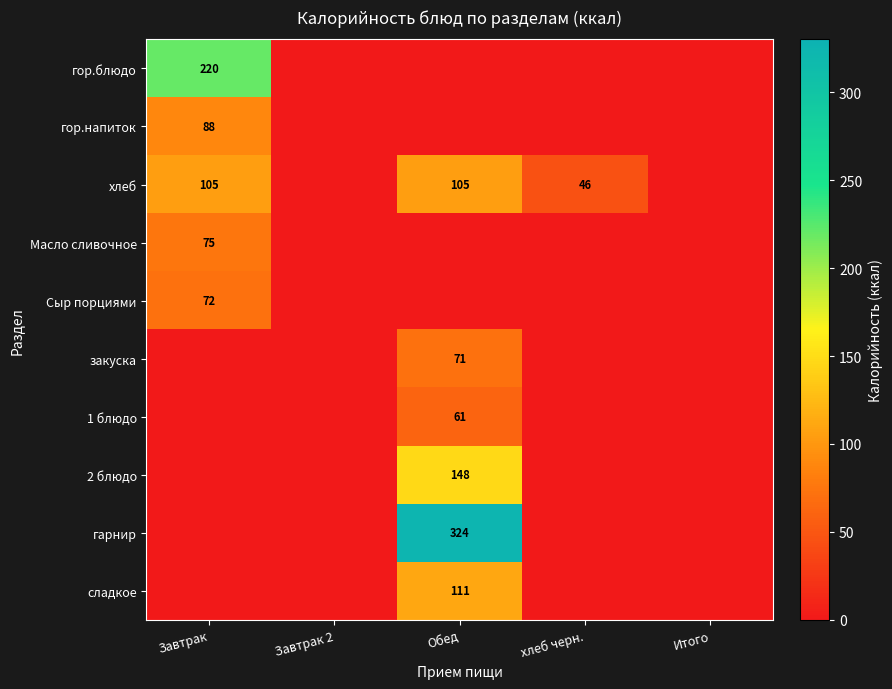

The хлеб series shows 105 at Завтрак. True or false?

True